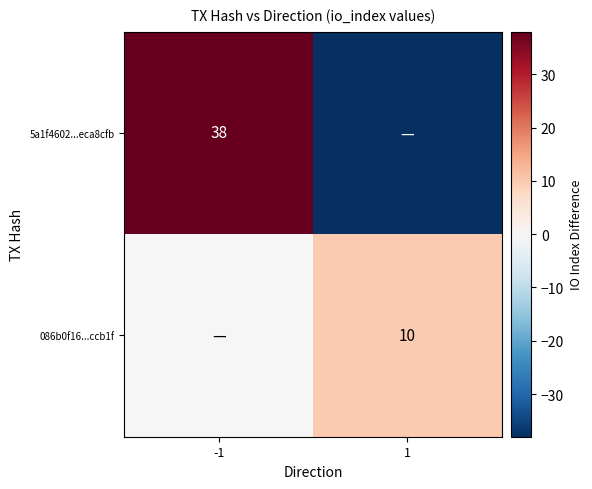

Between -1 and 1, which is larger?

-1